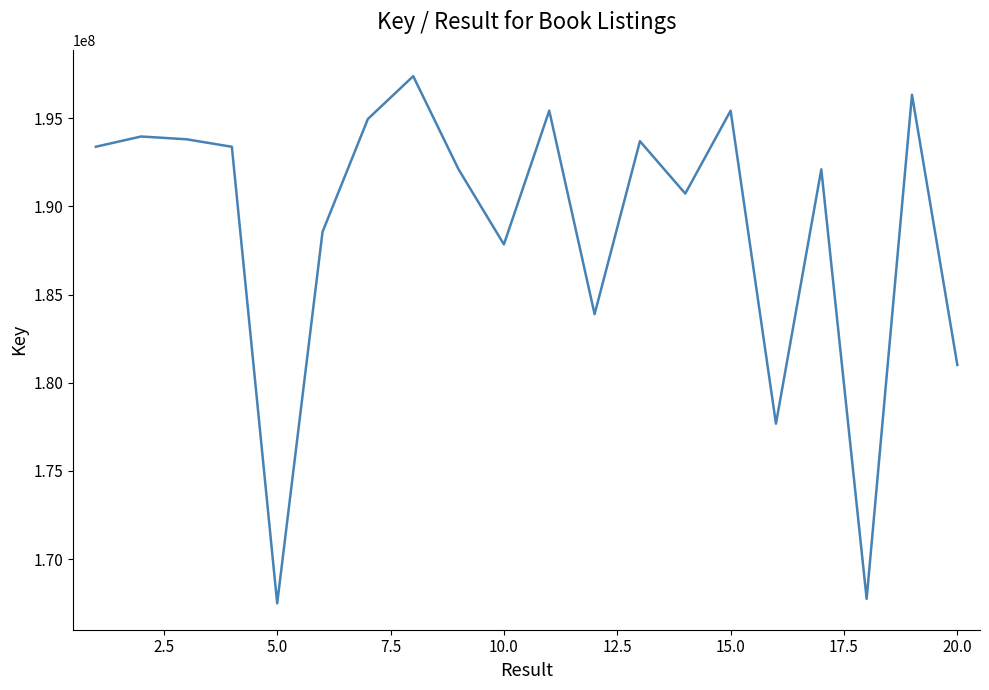

What is the maximum value shown in the chart?

197379950